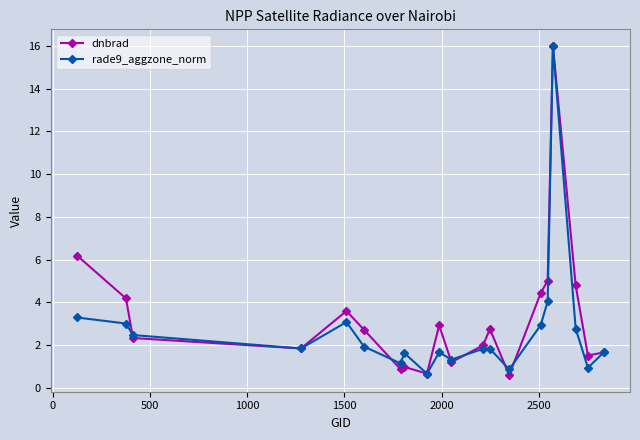

What is the value of the dnbrad point at the 18th from the left?

4.8